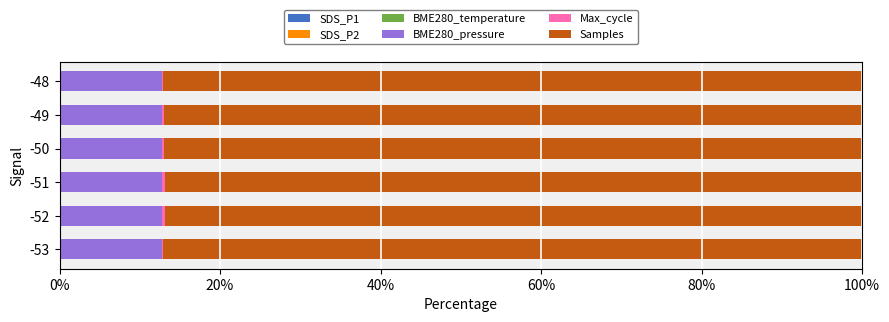

Which series has the largest total across all categories?

Samples